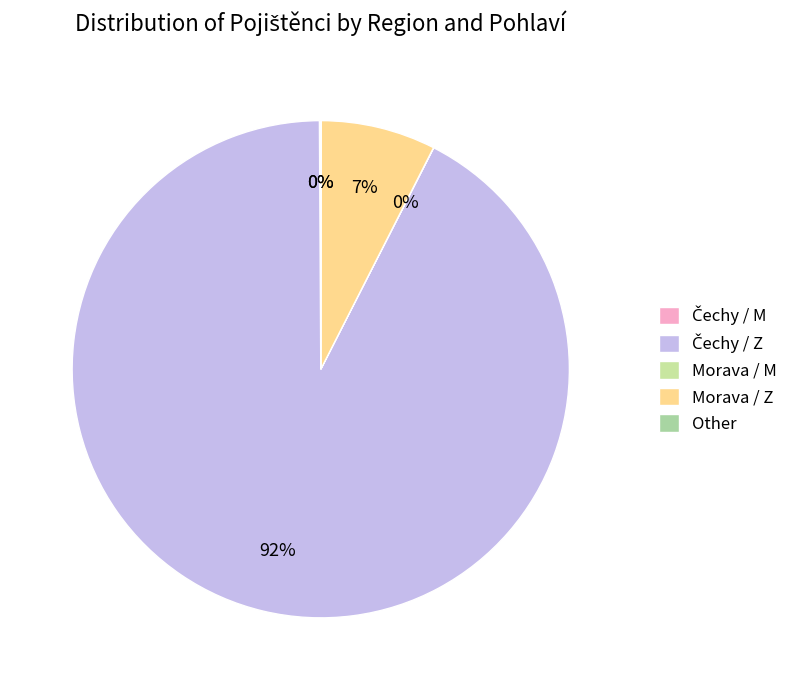

Does any single category account for the majority?

Yes